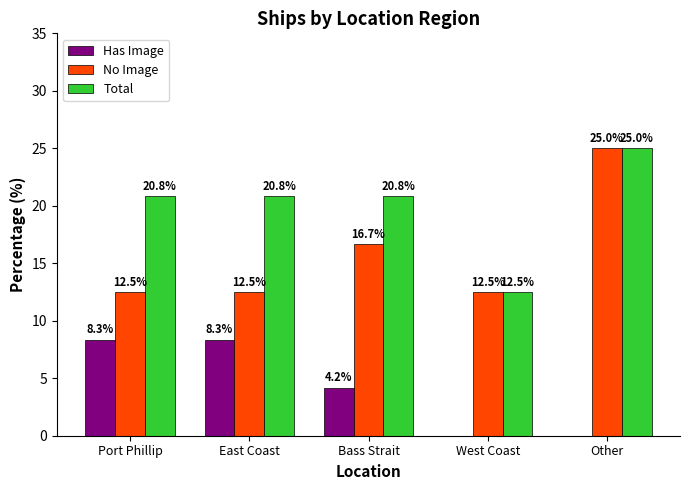

What is the sum of all Has Image values?

20.8